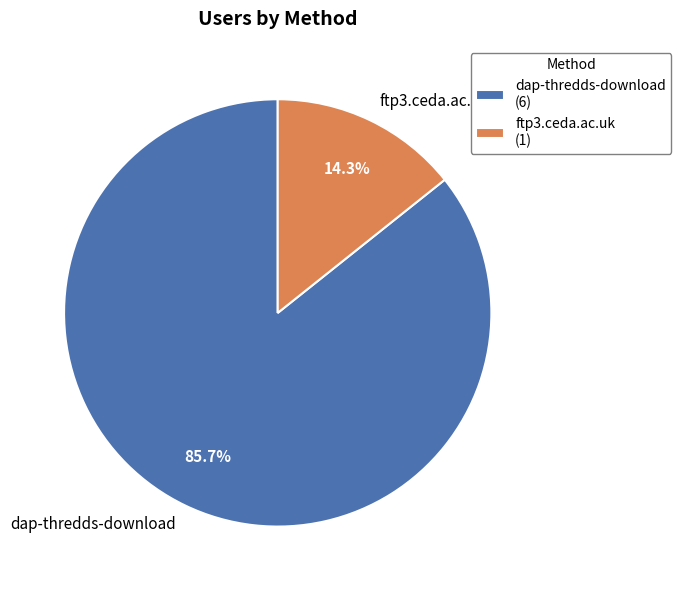

Is there any slice that represents more than half of the pie?

Yes